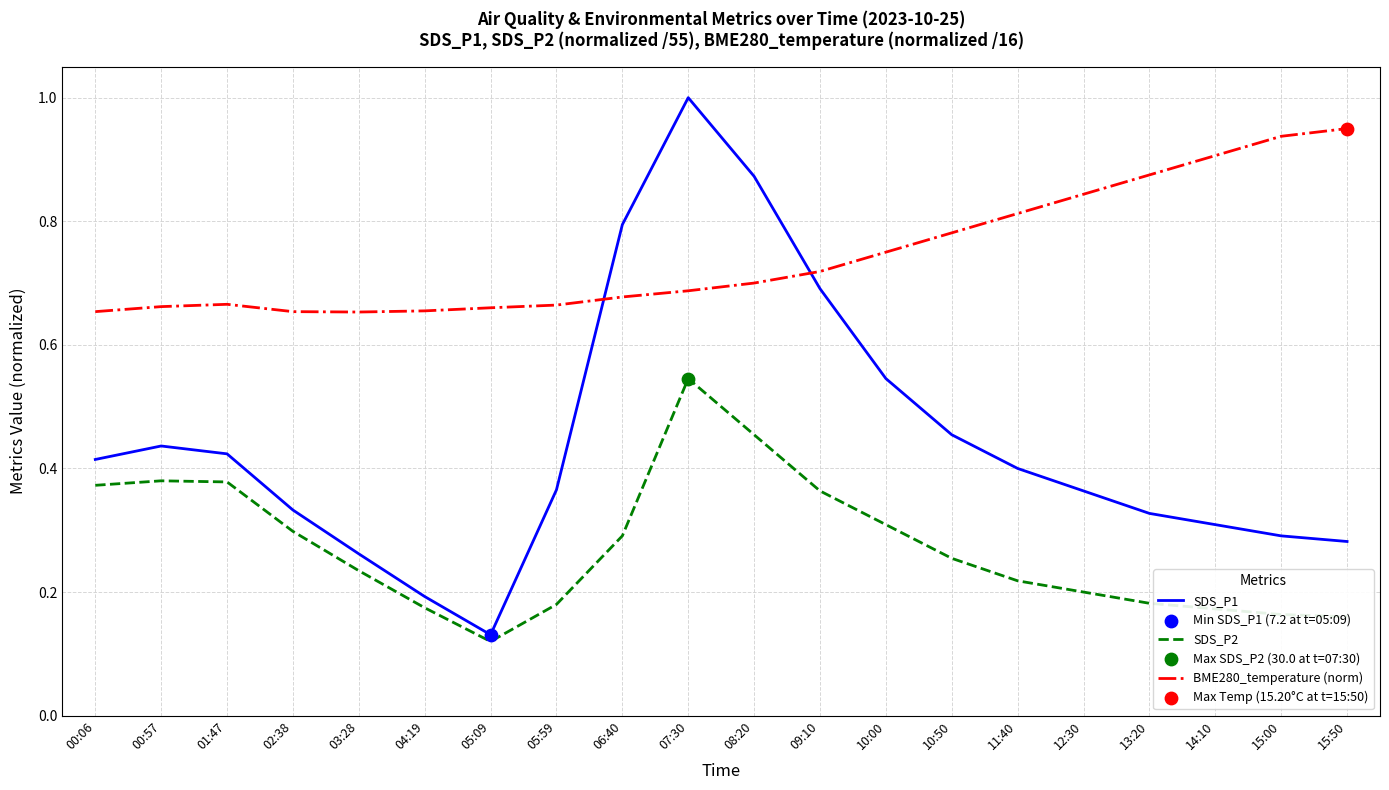

At how many categories does at least one series exceed 0?

20